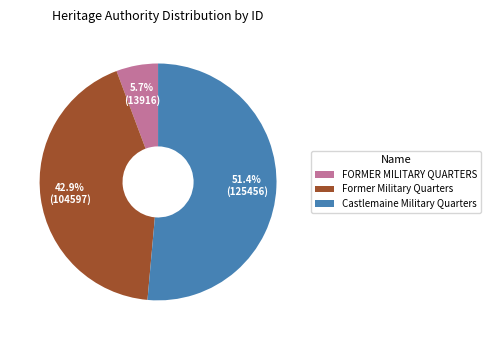

To the nearest percent, what percentage of the pie is FORMER MILITARY QUARTERS?

6%